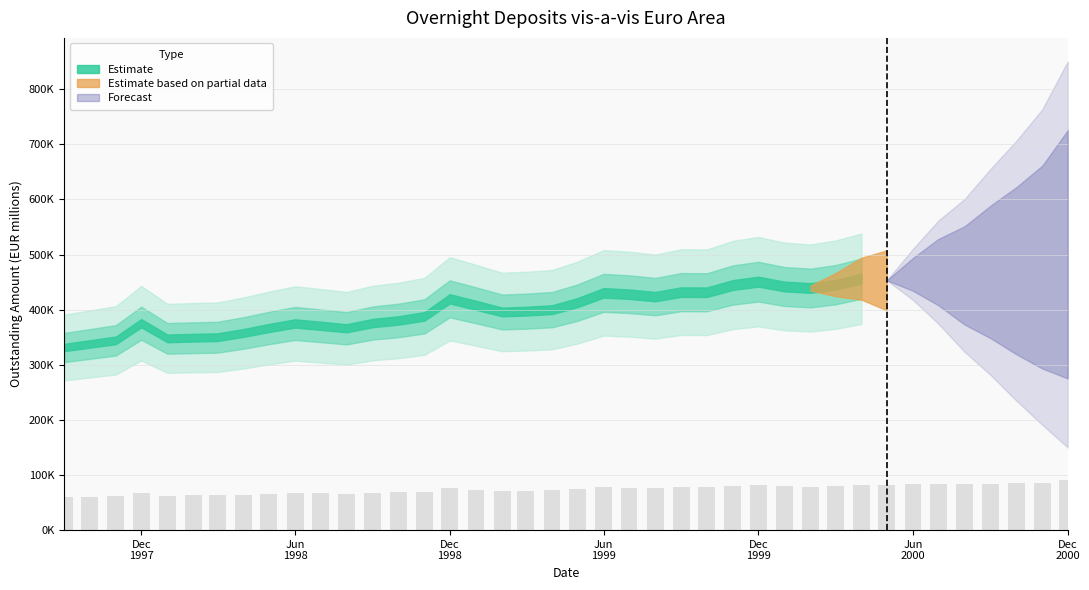

Rank the categories by value from highest to lowest.

2000-12, 2000-11, 2000-10, 2000-09, 2000-07, 2000-06, 2000-08, 2000-04, 2000-05, 1999-12, 2000-03, 1999-11, 2000-01, 2000-02, 1999-09, 1999-10, 1999-06, 1999-07, 1999-08, 1998-12, 1999-05, 1999-01, 1999-04, 1999-03, 1999-02, 1998-11, 1998-10, 1998-09, 1997-12, 1998-06, 1998-07, 1998-05, 1998-08, 1998-04, 1998-03, 1998-02, 1998-01, 1997-11, 1997-10, 1997-09